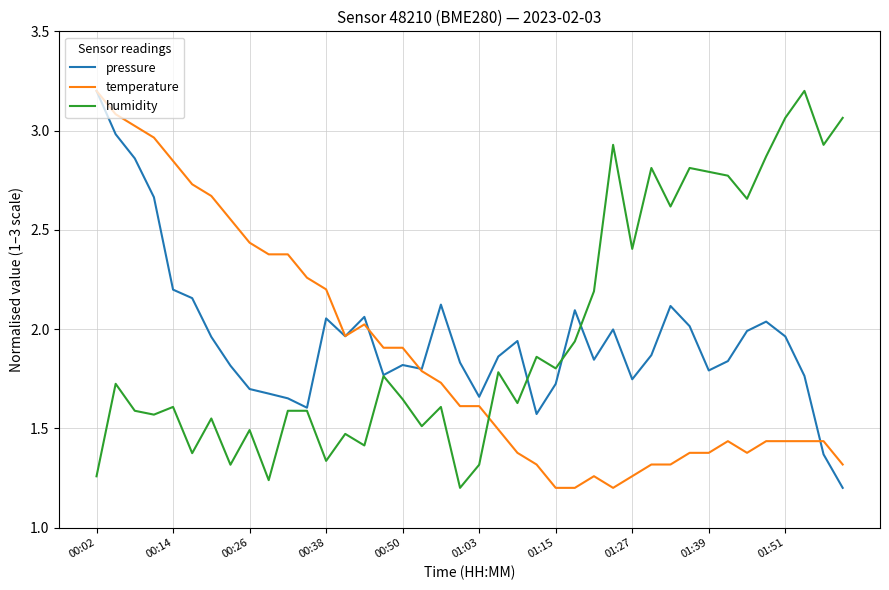

What are all the series names shown in the legend?

pressure, temperature, humidity